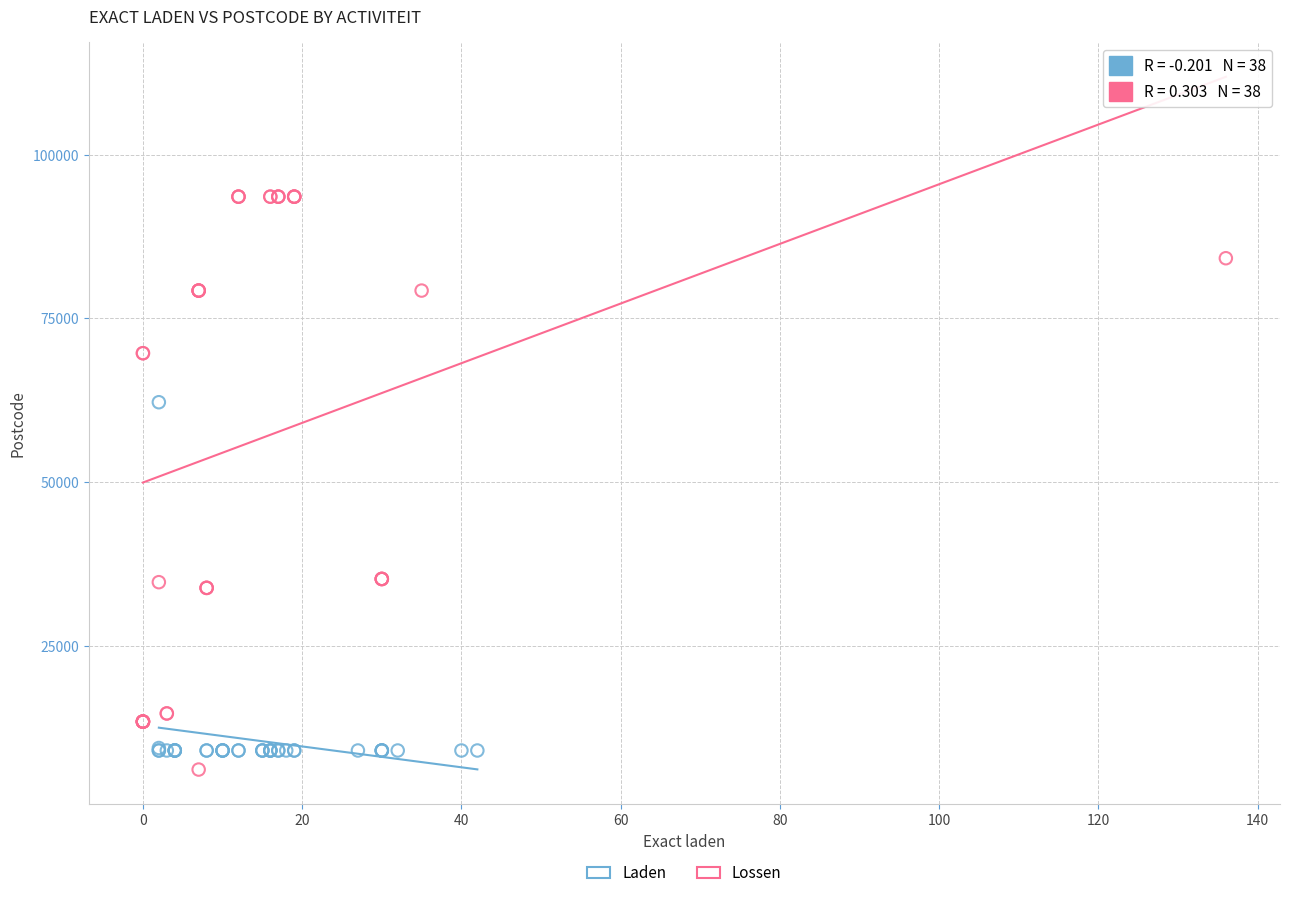

Which series contains the highest Y value?

Lossen